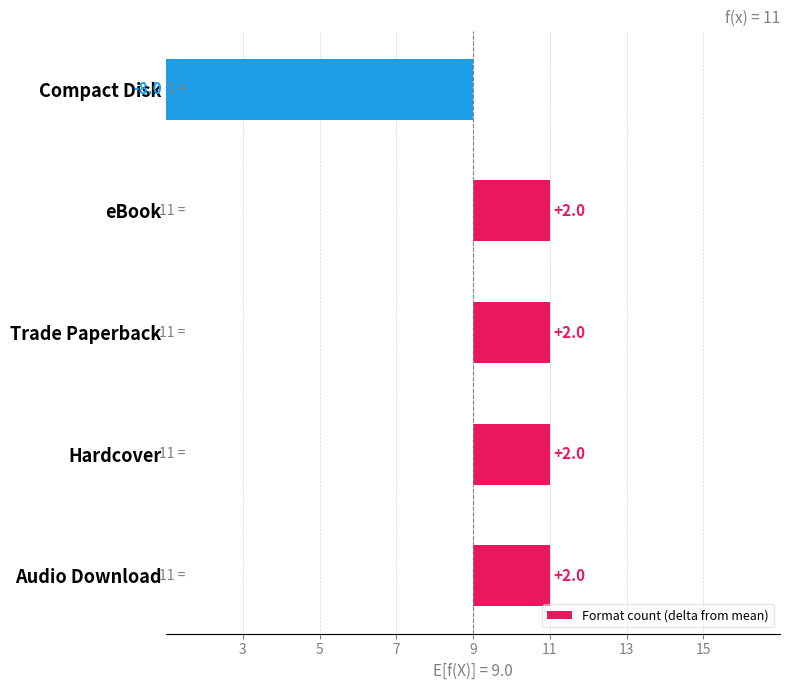

Does the chart contain stacked bars?

No